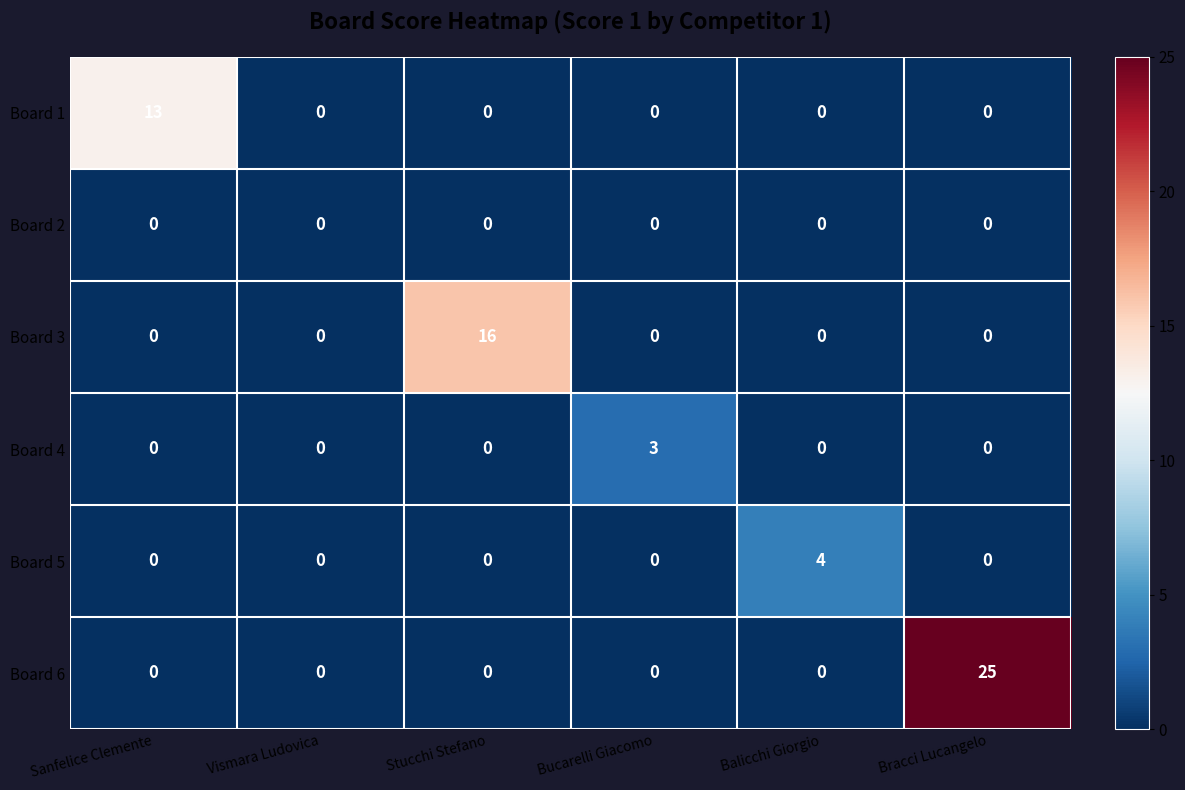

Which series has the widest spread of values?

Board 6